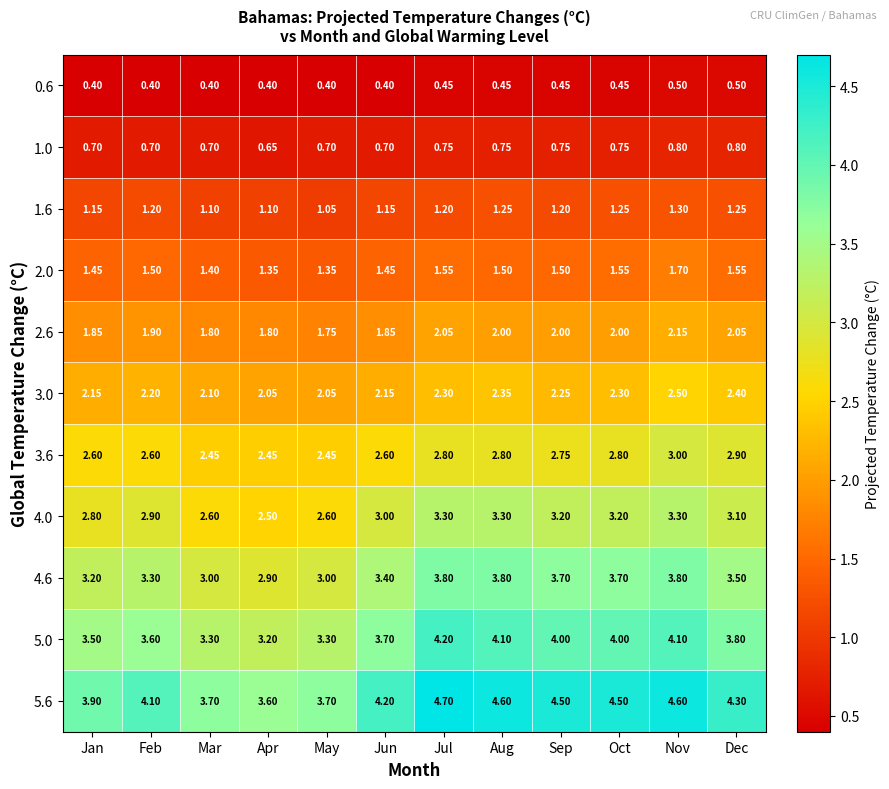

Is the value of 4.0 at Nov greater than the value of 5.0 at Dec?

No